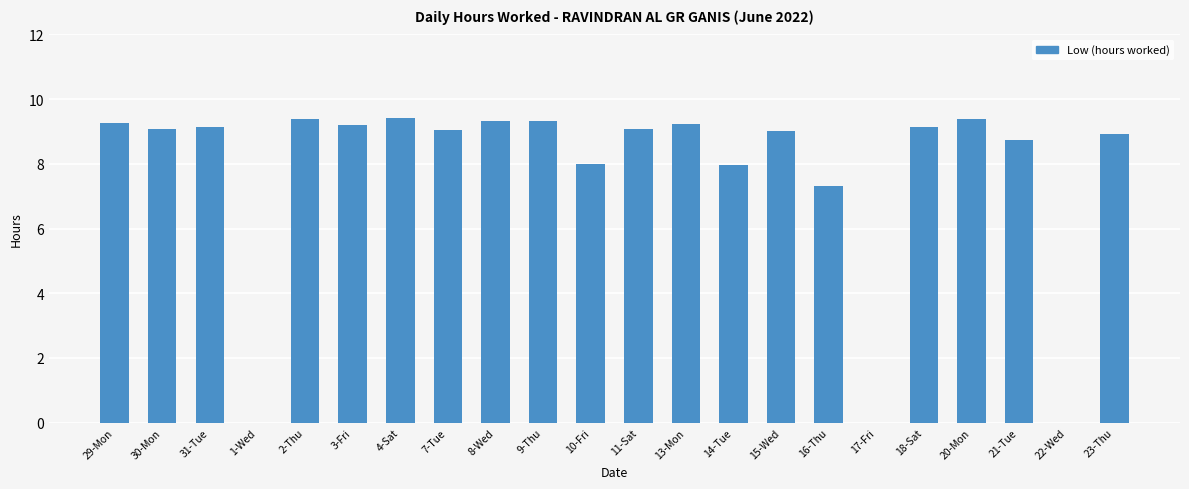

How many series are shown in this chart?

1